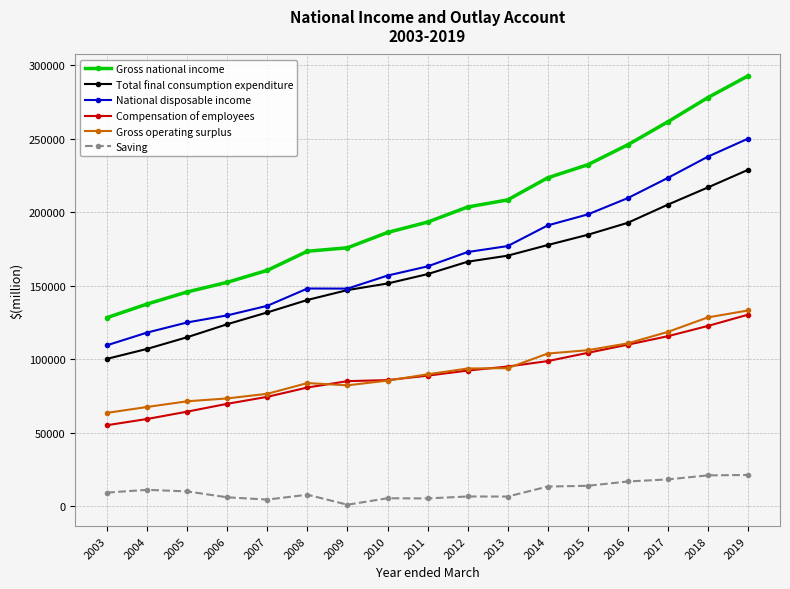

True or false: Gross national income and National disposable income cross at least once.

False